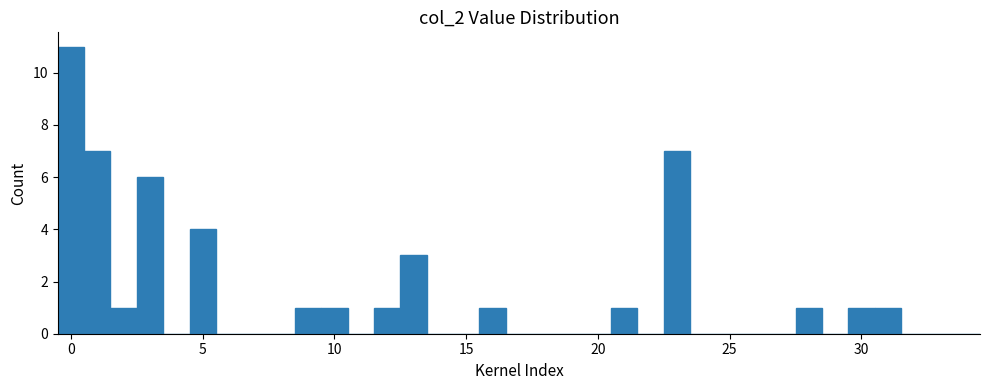

Read against the x-axis, roughly where is the centre of the tallest bar?

0.0